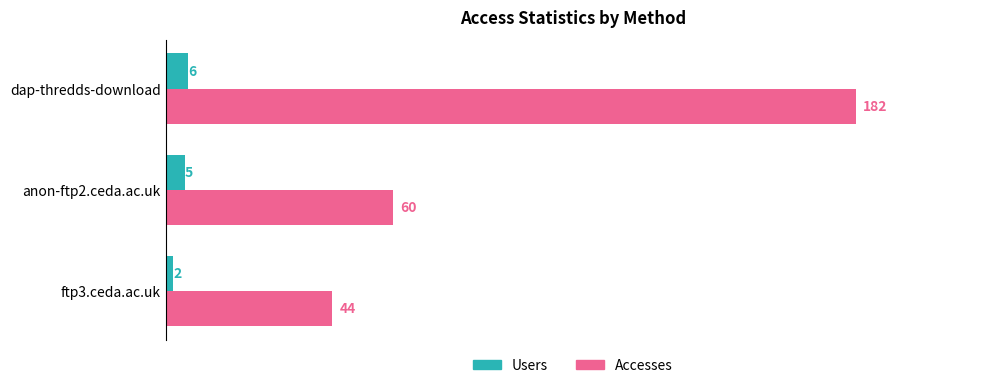

What is the average value of the Accesses series?

95